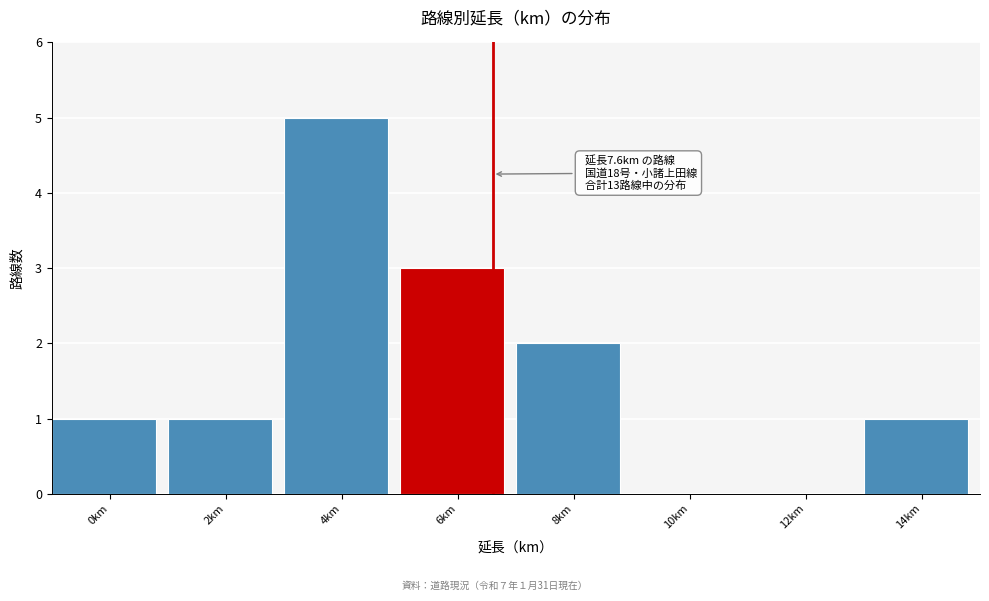

Reading left to right, extract all data points from this chart.

0km=1	2km=1	4km=5	6km=3	8km=2	10km=0	12km=0	14km=1